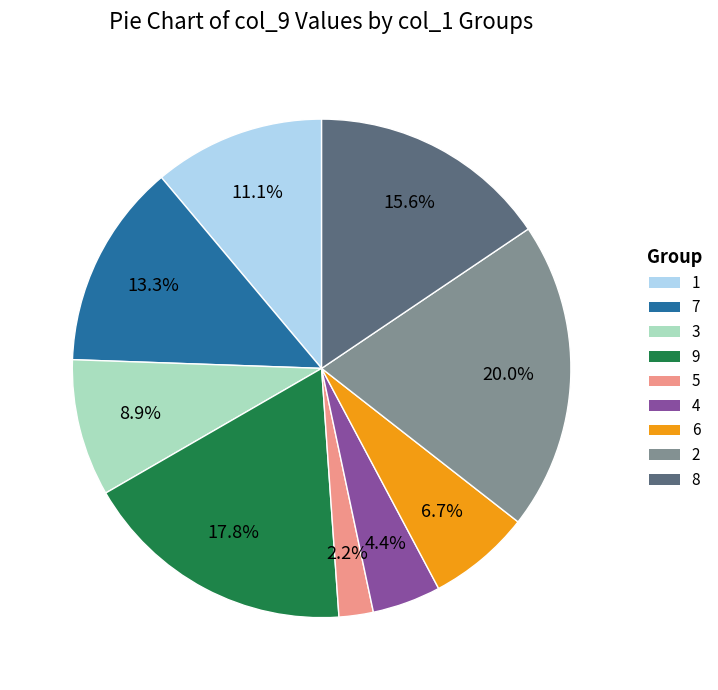

How many segments does this pie chart have?

9